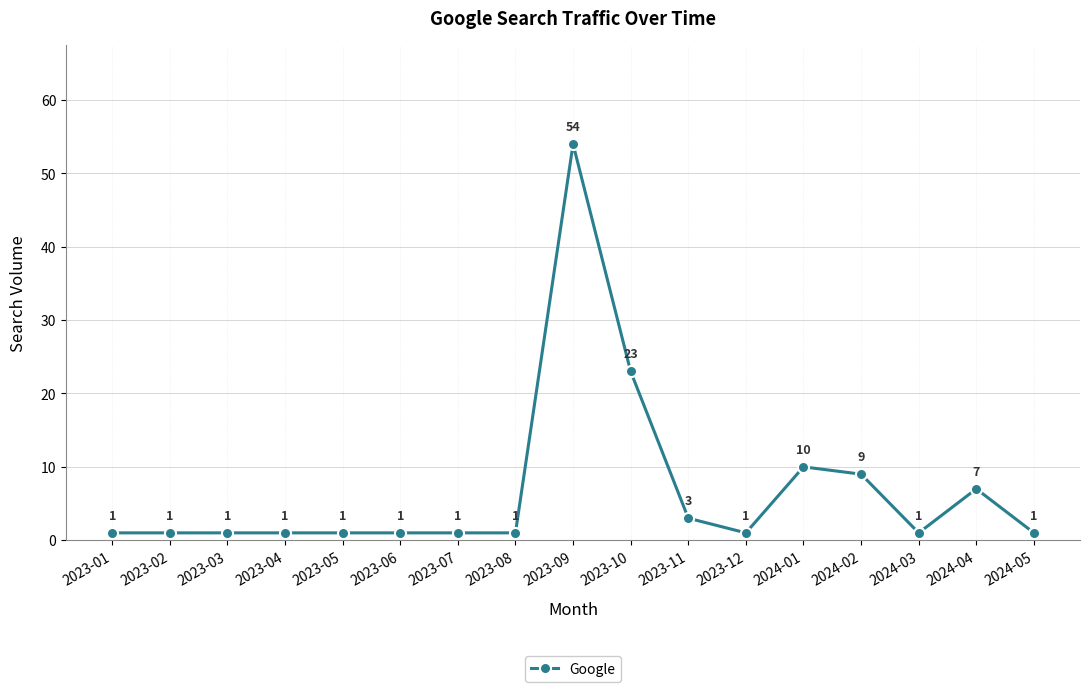

Count the number of data series in this chart.

1